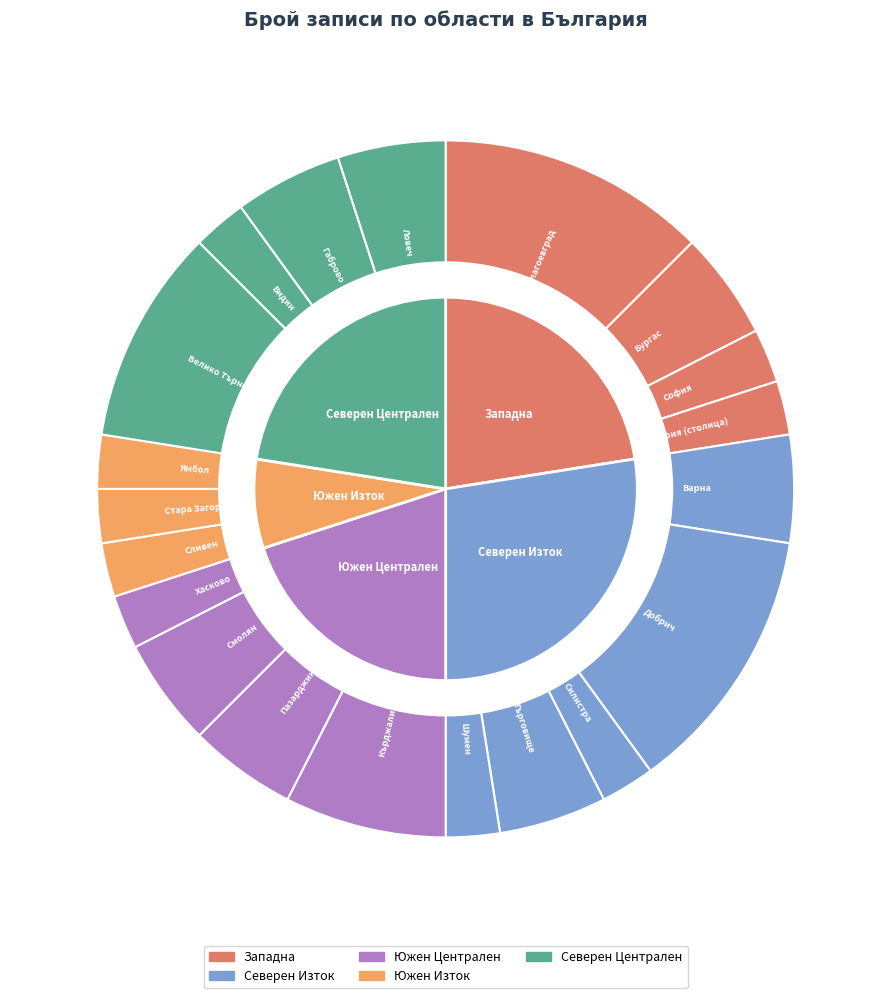

Is it true that обл. Добрич is 12% of the pie?

True